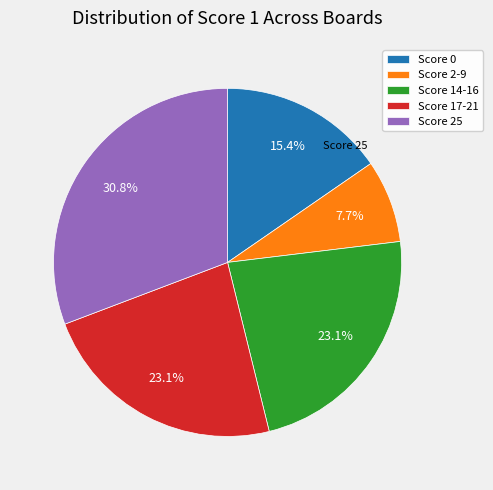

What is the largest slice in the pie chart?

Score 25